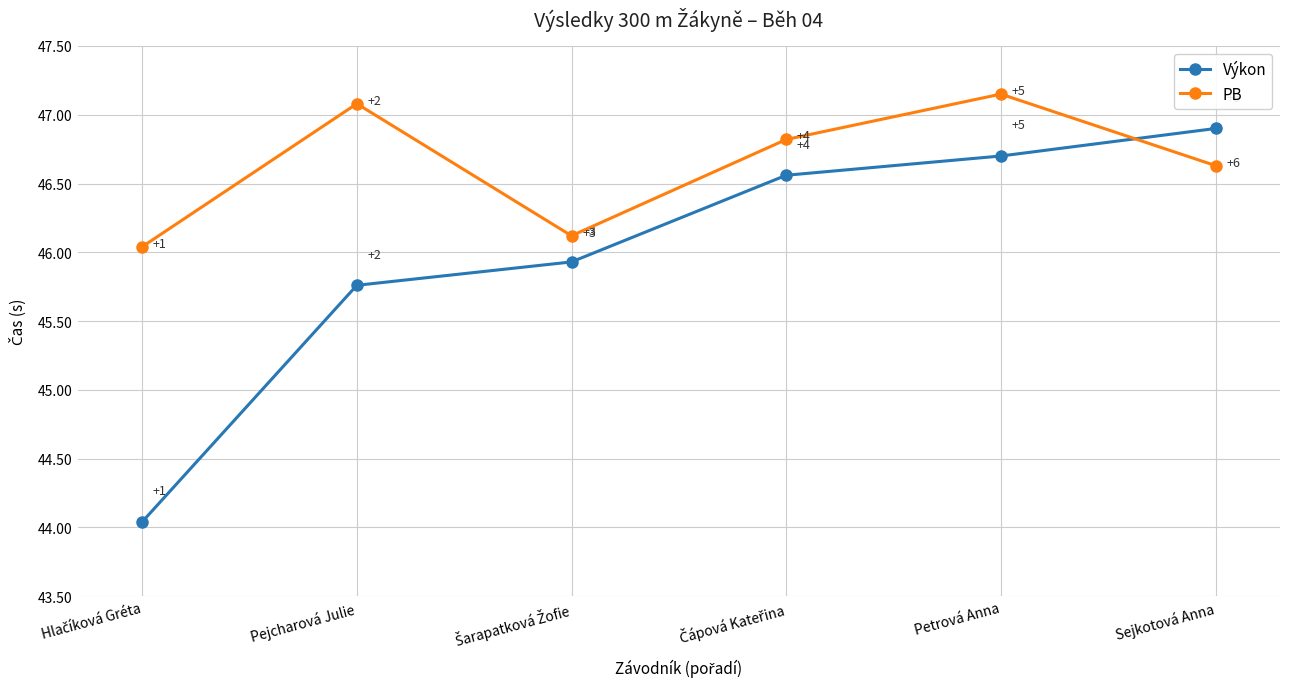

How many times do PB and Výkon cross each other?

1